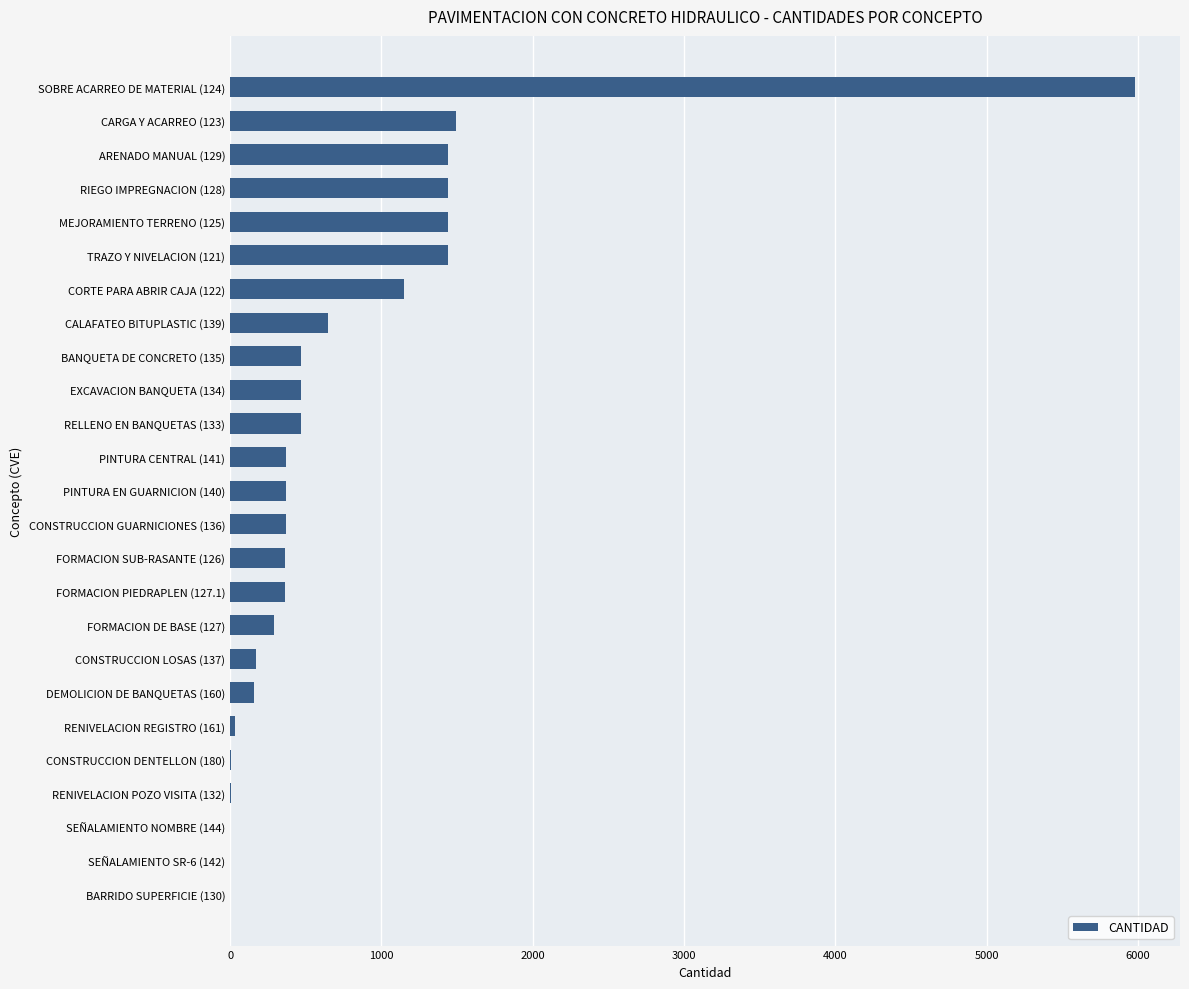

Is it true that the value at CARGA Y ACARREO (123) is 1494.6?

True